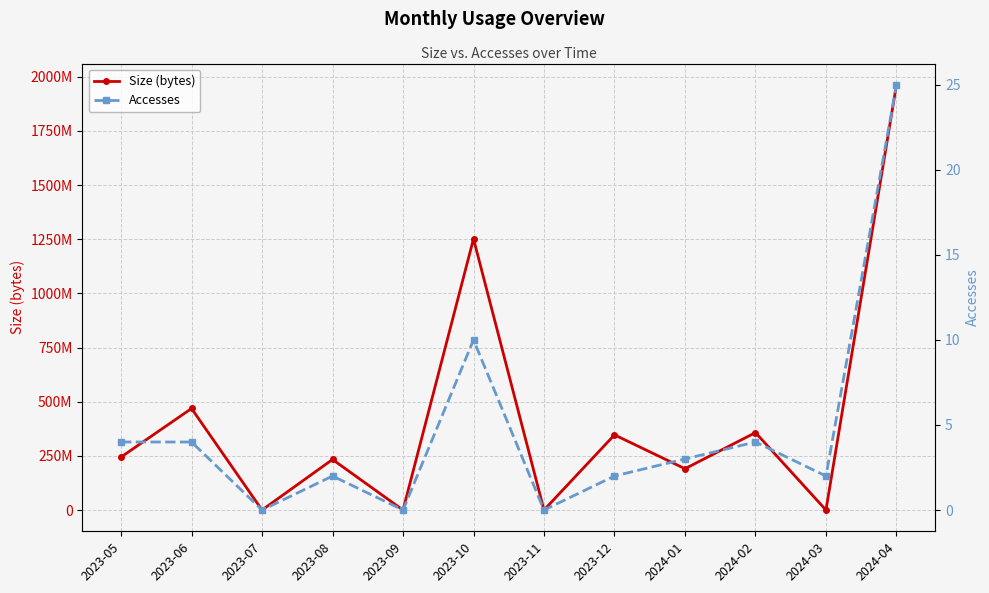

What is the label of the 9th point from the left?

2024-01